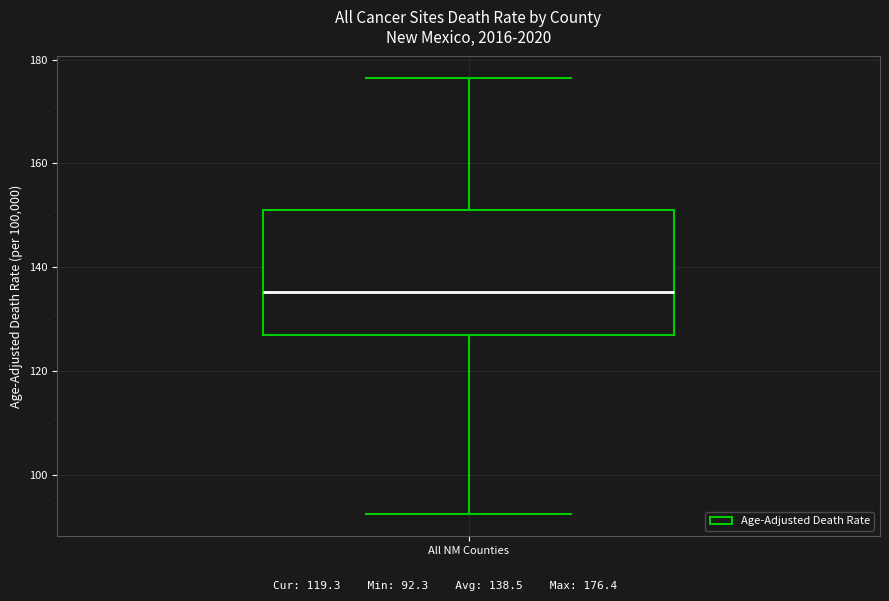

Where does the upper whisker of the box for All NM Counties end on the y-axis? The values are not printed on the chart, so give them approximately, as read against the axis.

176